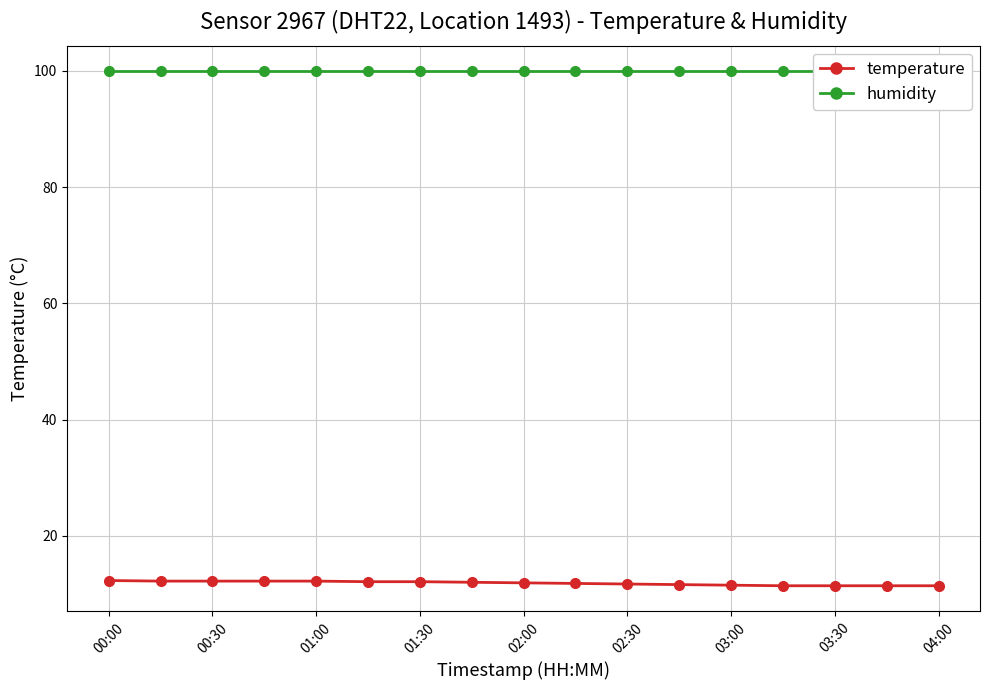

The temperature series shows 12.1 at 01:30. True or false?

True